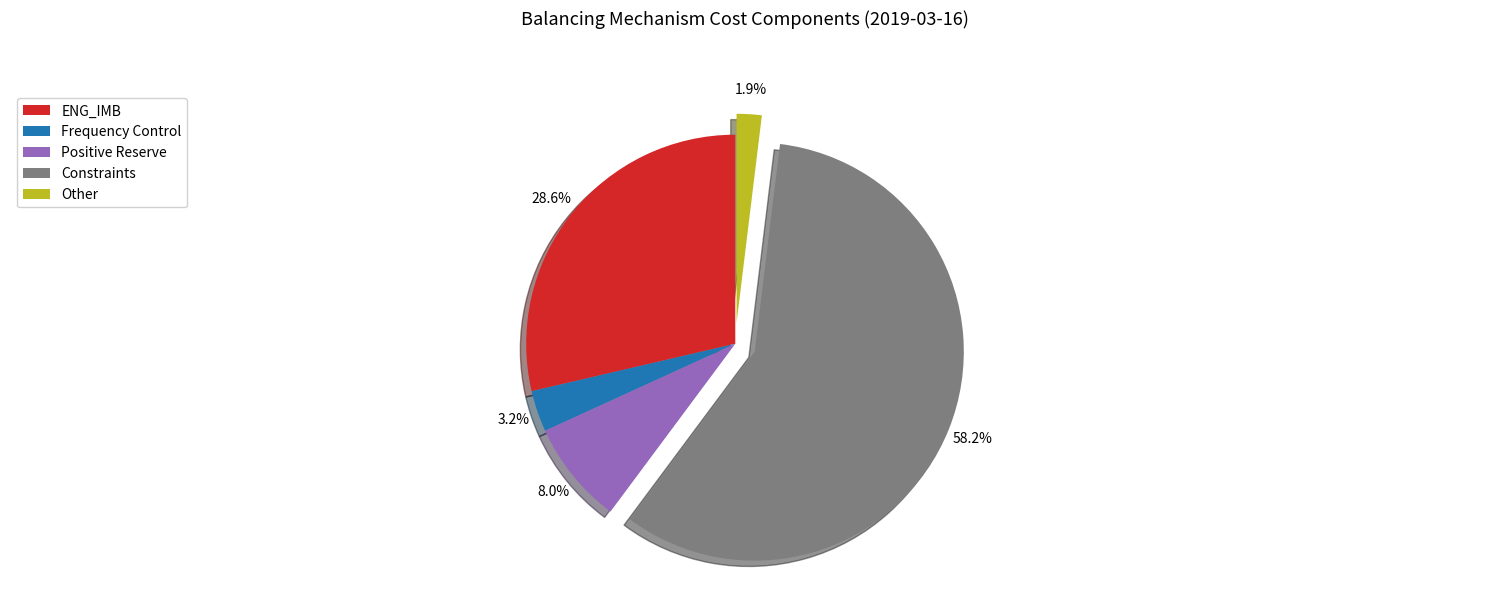

Is the sum of ENG_IMB and Other greater than half?

No